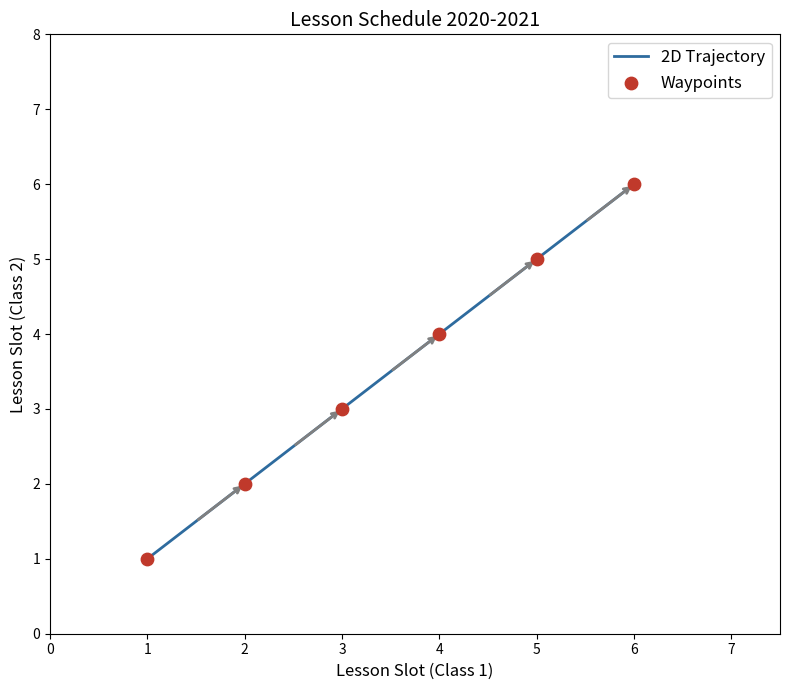

Between 4 and 6, which is larger?

6